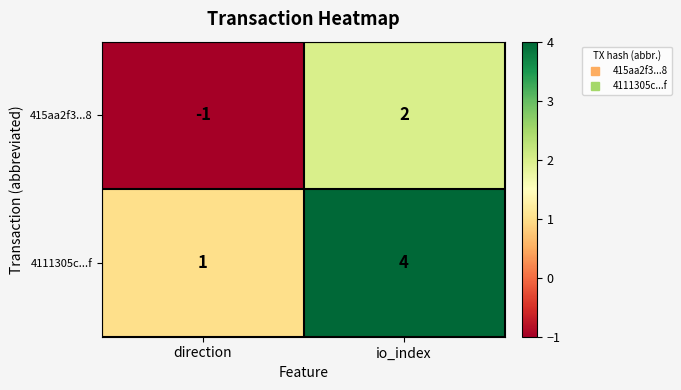

Reading left to right, extract all data points from this chart.

415aa2f3...8: -1	2
4111305c...f: 1	4